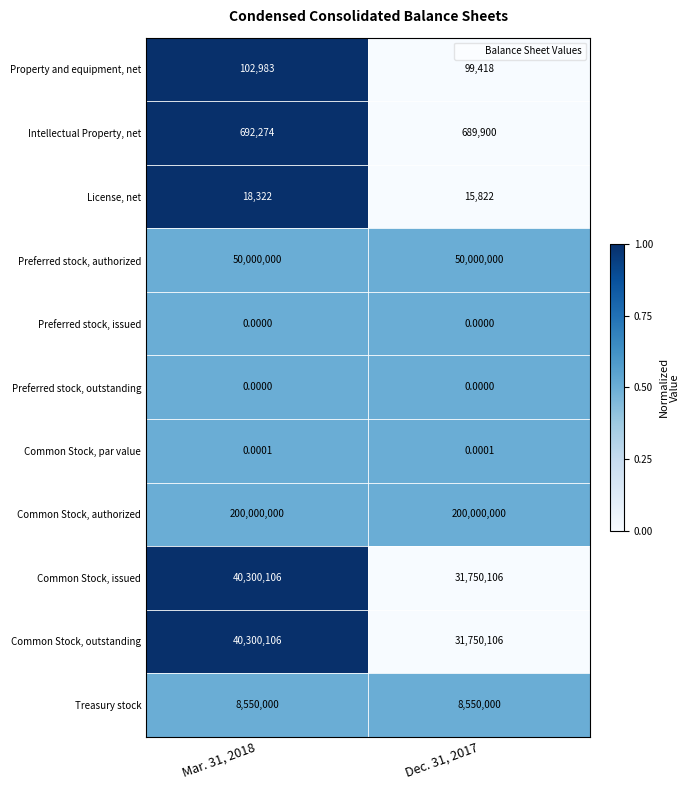

How many categories are shown in the chart?

2